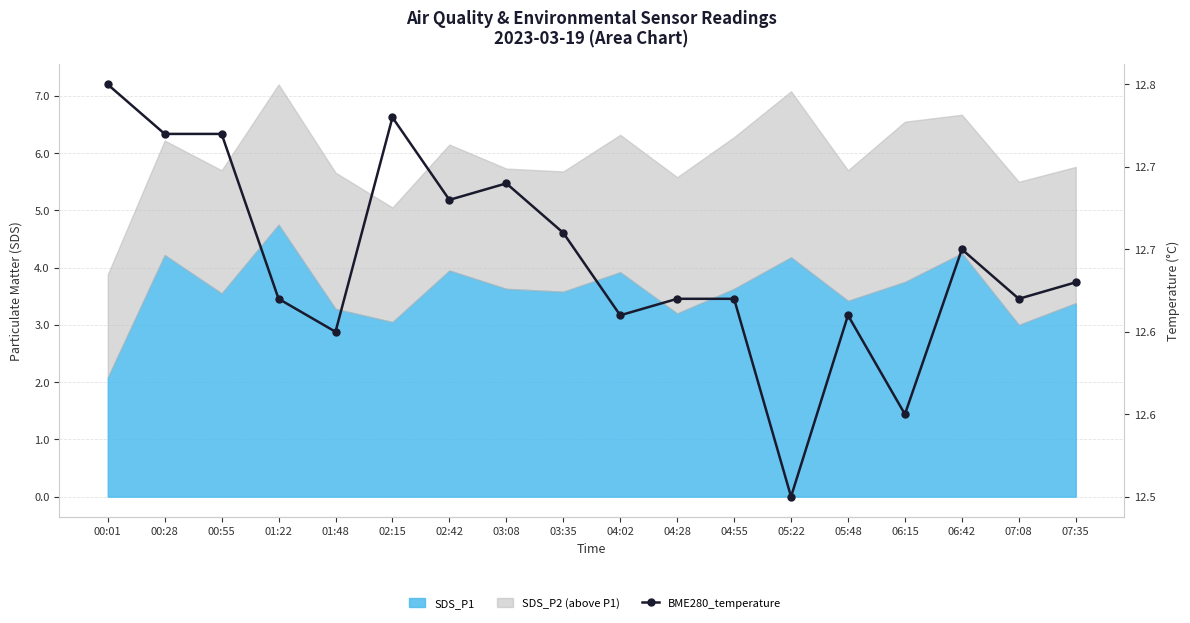

Which category has the highest value across all series?

00:01